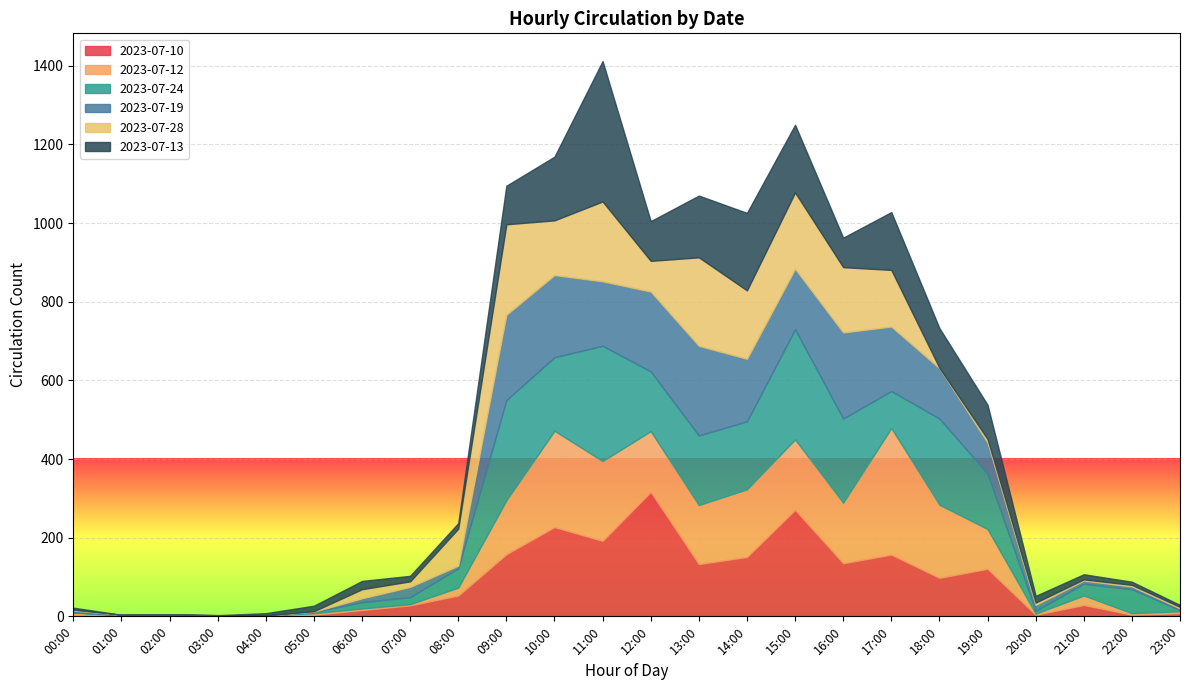

What is the difference between the maximum and second lowest values in the 2023-07-24 series?

293